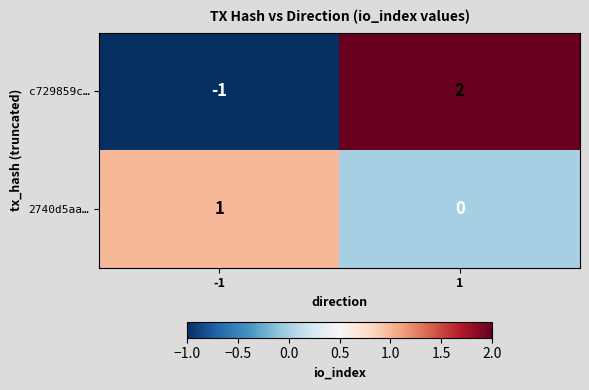

Is the value of c729859c… at -1 greater than the value of 2740d5aa… at -1?

No